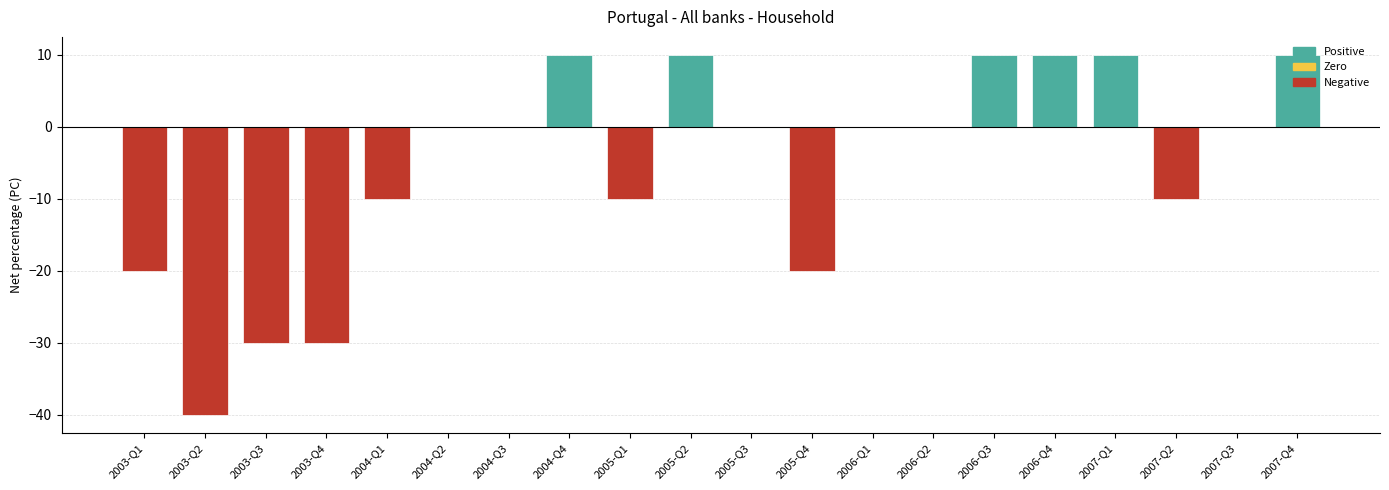

Between 2005-Q1 and 2006-Q4, which is larger?

2006-Q4